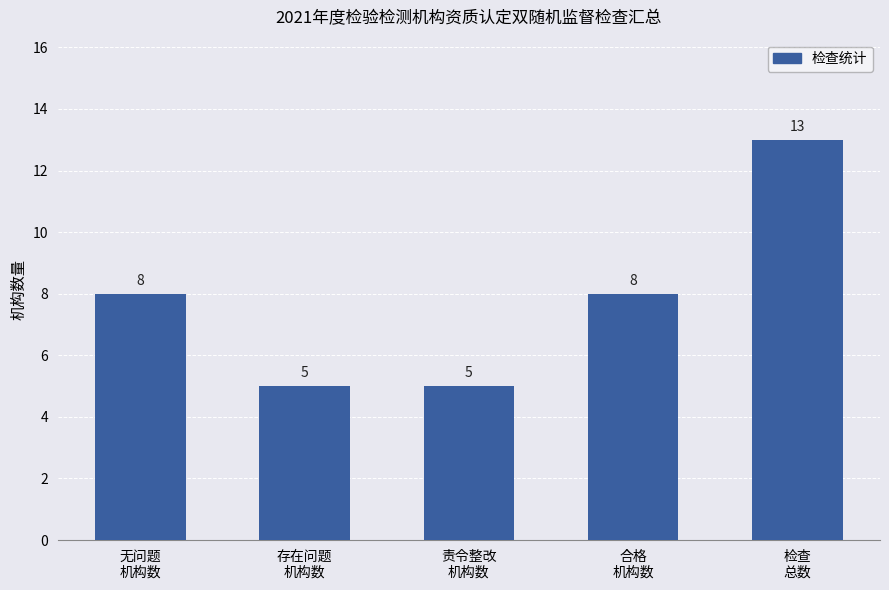

What is the sum of all values?

39